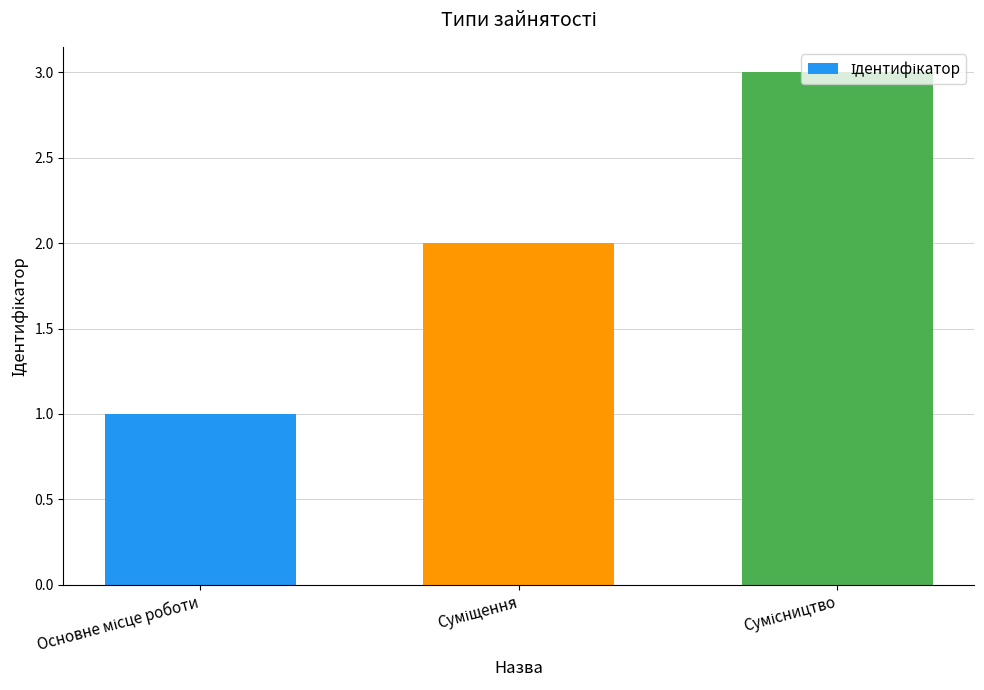

What is the sum of all values?

6